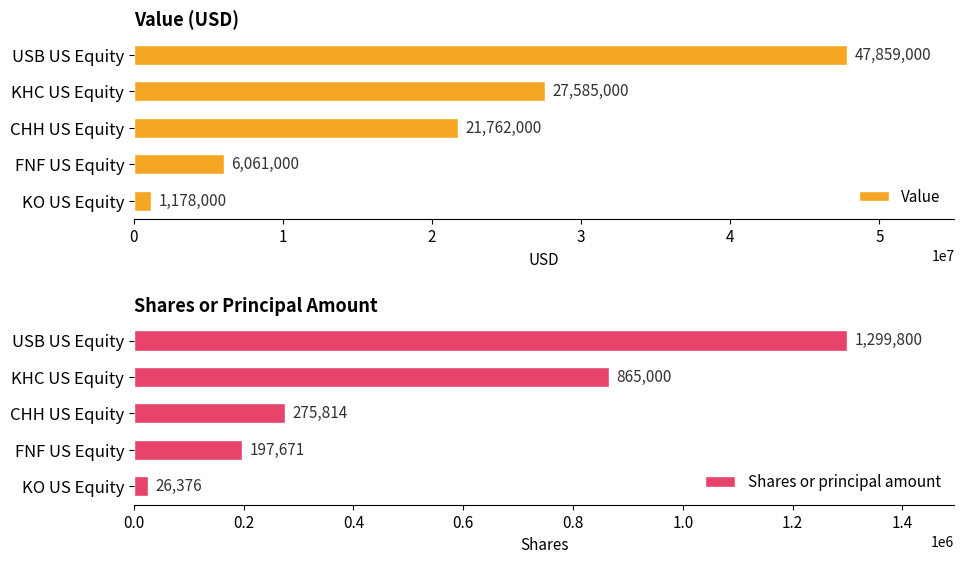

Reading left to right, extract all data points from this chart.

Value: 47859000	27585000	21762000	6061000	1178000
Shares or principal amount: 1299800	865000	275814	197671	26376